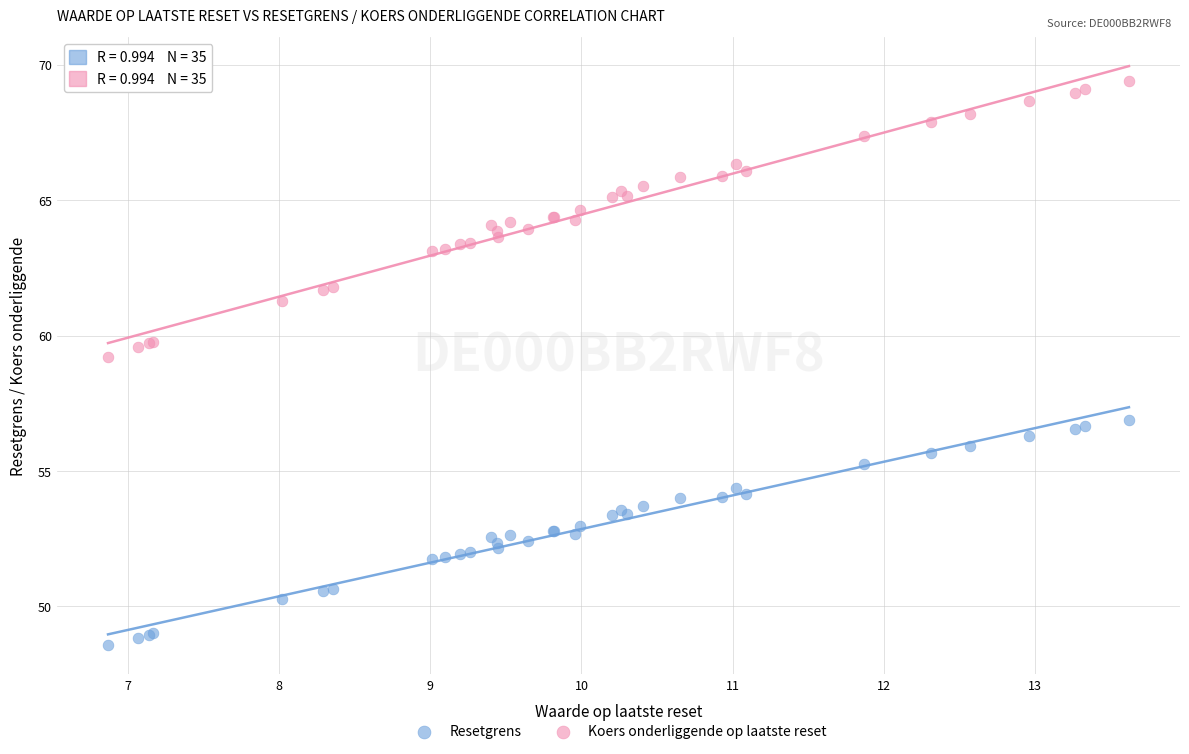

Which series reaches the maximum Y coordinate?

Koers onderliggende op laatste reset